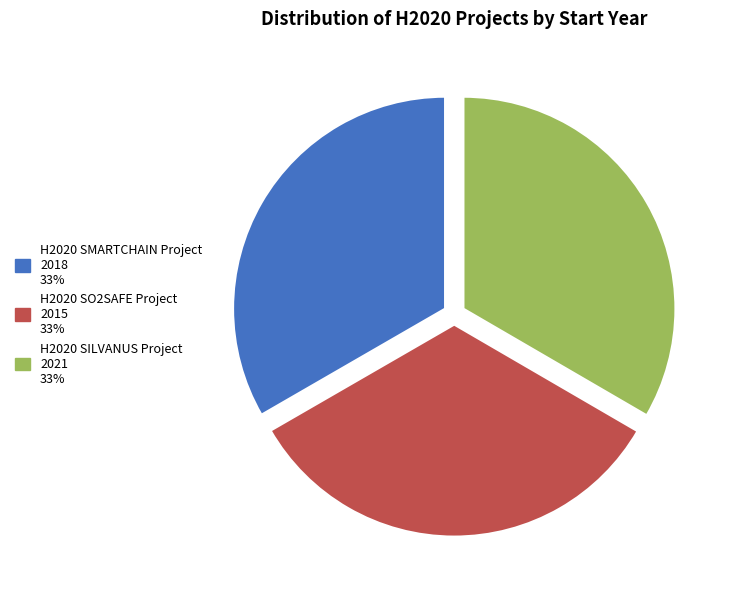

Combined, do H2020 SO2SAFE Project and H2020 SILVANUS Project account for over 50%?

Yes